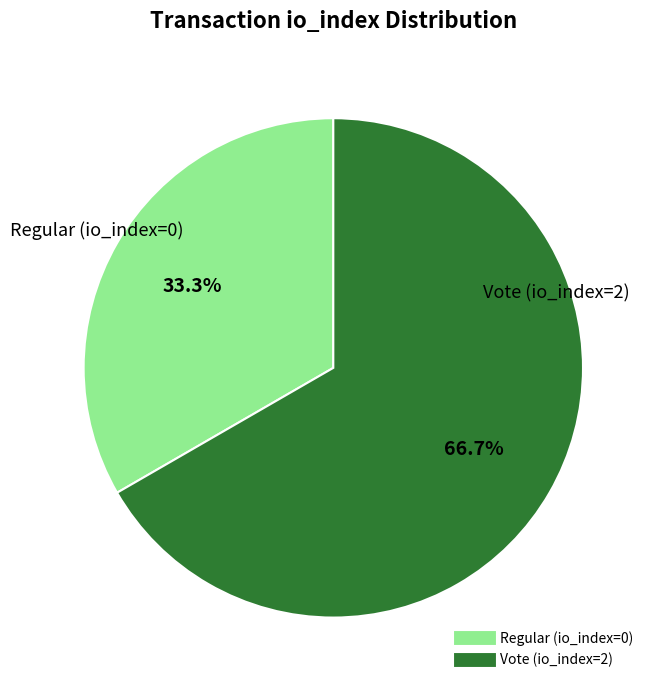

How many segments does this pie chart have?

2